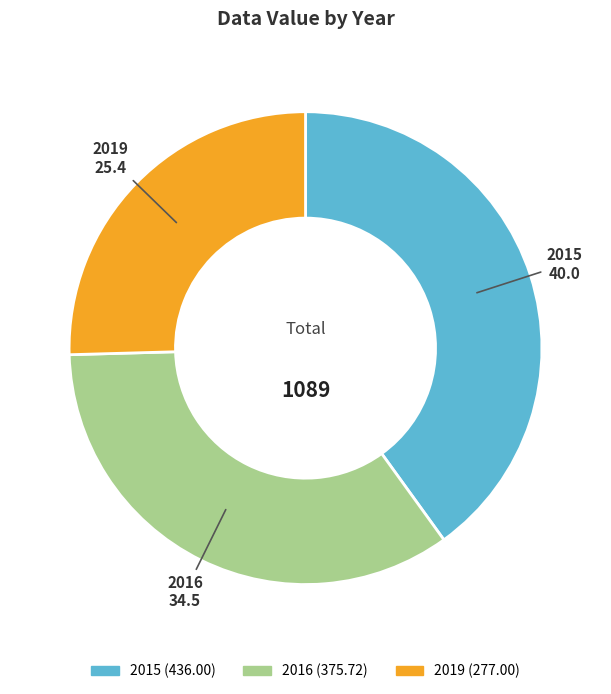

Is the sum of 2019 and 2016 greater than half?

Yes